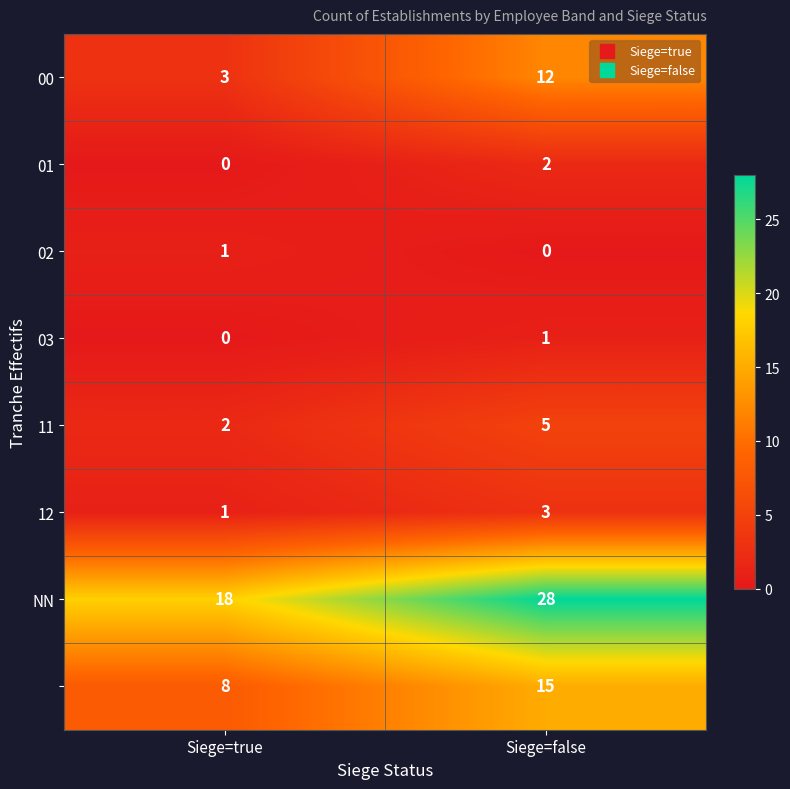

What is the total value across all series at Siege=true?

33